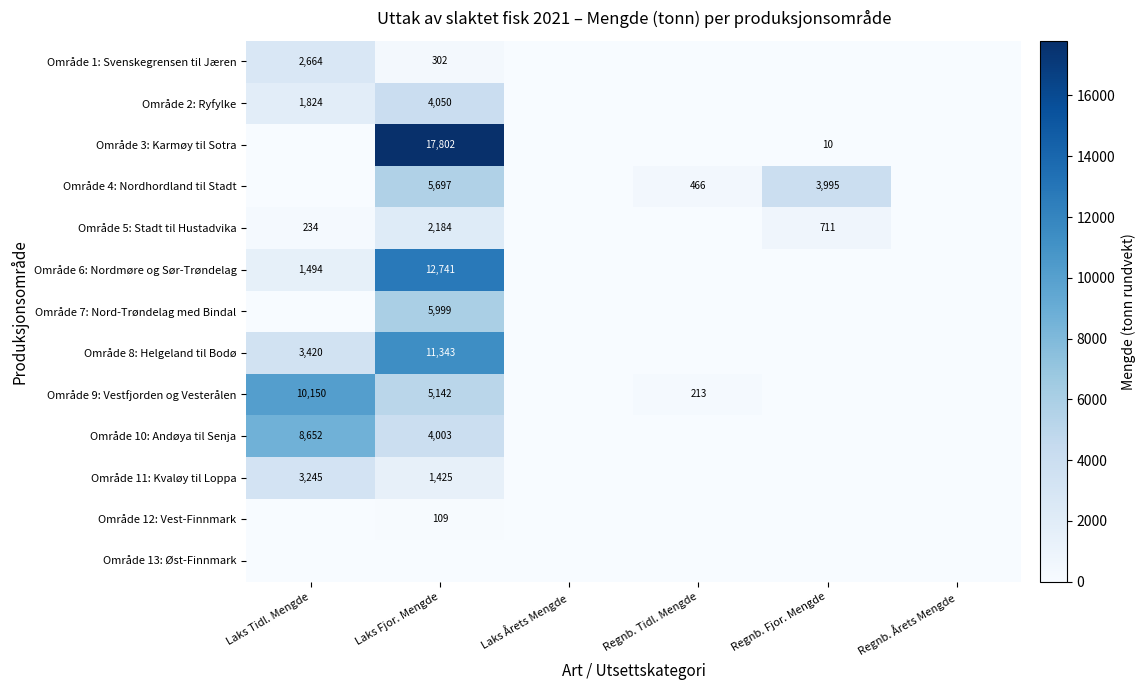

True or false: Område 3: Karmøy til Sotra has a value of 6 at Regnb. Fjor. Mengde.

False